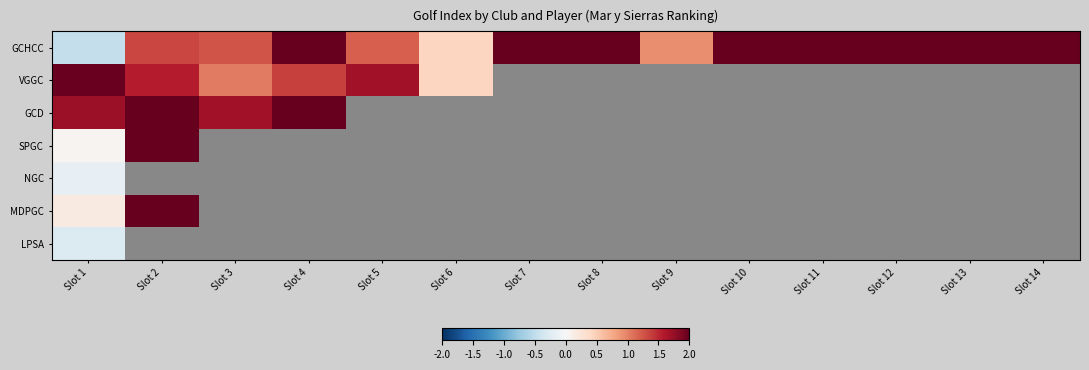

What is the maximum value for NGC?

-0.2